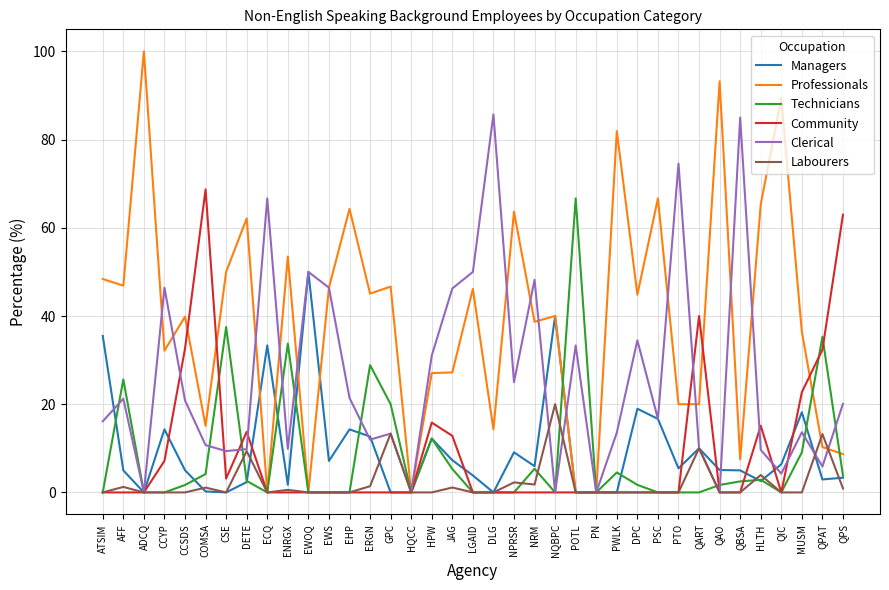

Is the value of Community at QART greater than the value of Clerical at PWLK?

Yes